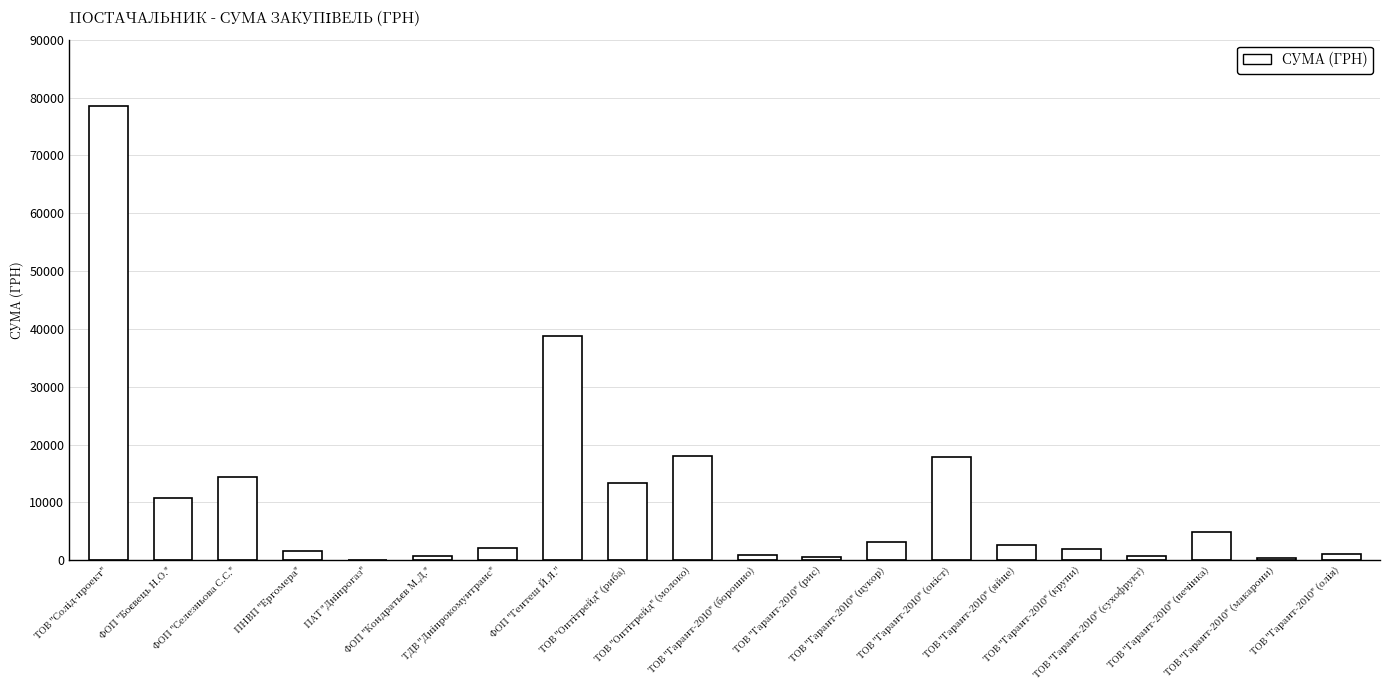

True or false: the data shows 907.0 at ТОВ "Гарант-2010" (борошно).

True